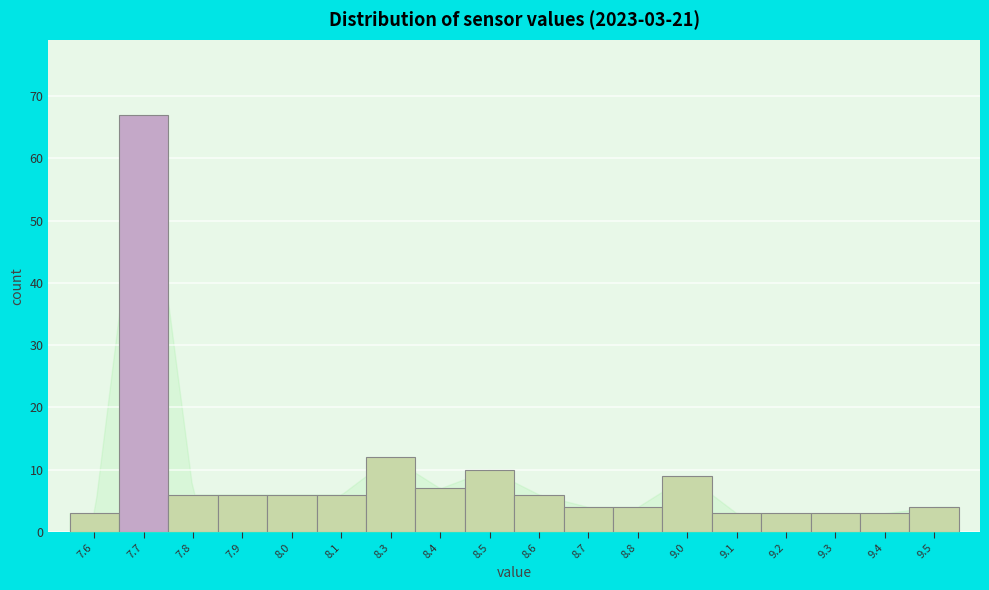

Reading left to right, extract all data points from this chart.

3	67	6	6	6	6	12	7	10	6	4	4	9	3	3	3	3	4